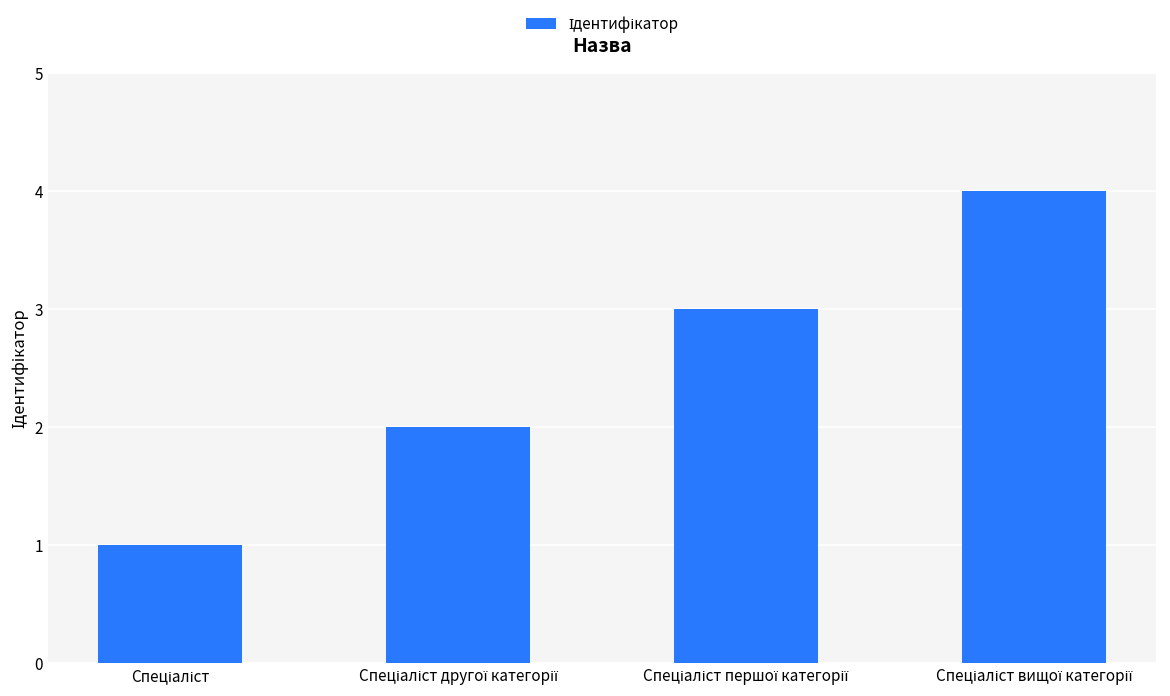

Count the values in the range 2 to 4.

3